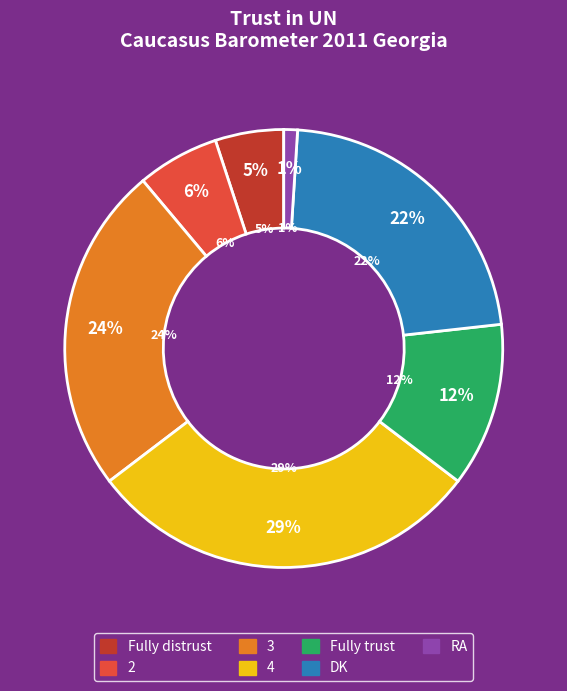

How many segments does this pie chart have?

7